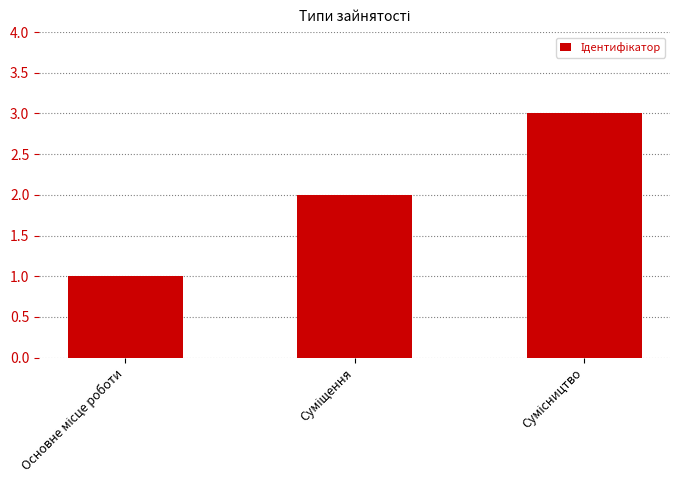

What is the maximum value shown in the chart?

3